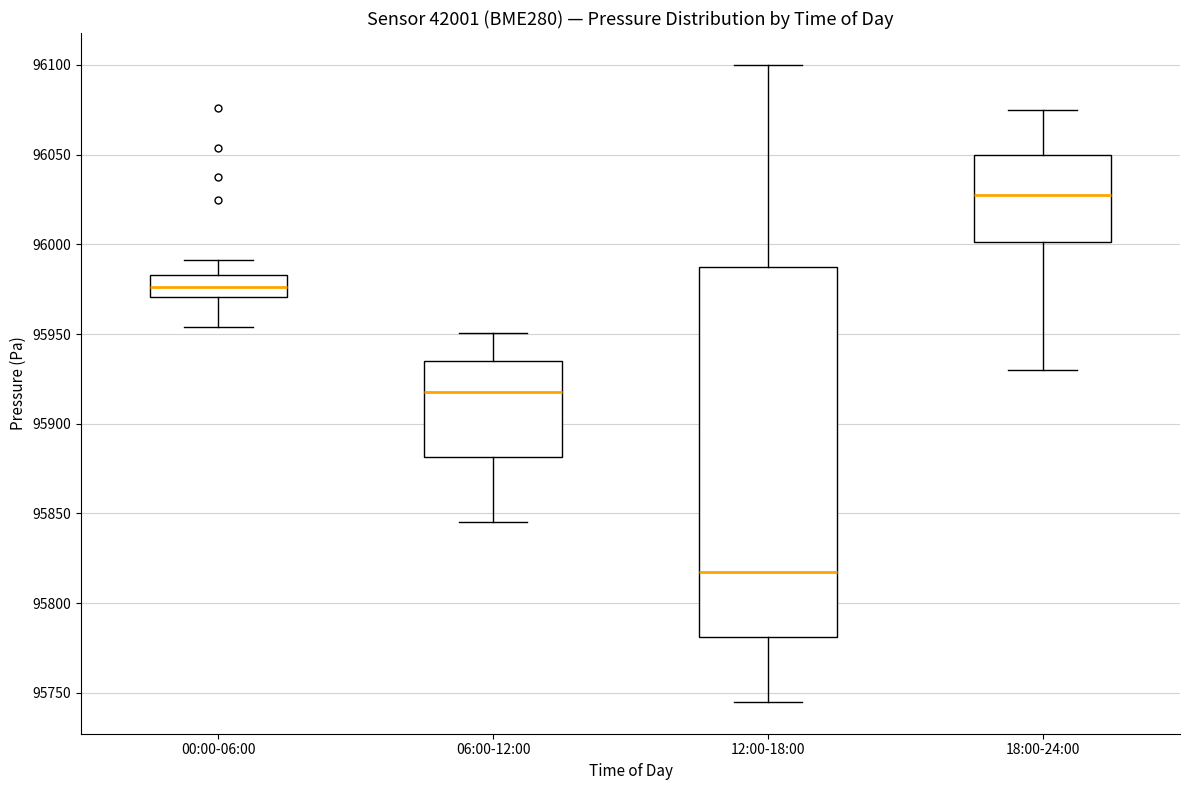

Comparing the boxes themselves (not the whiskers), which one is the tallest?

12:00-18:00